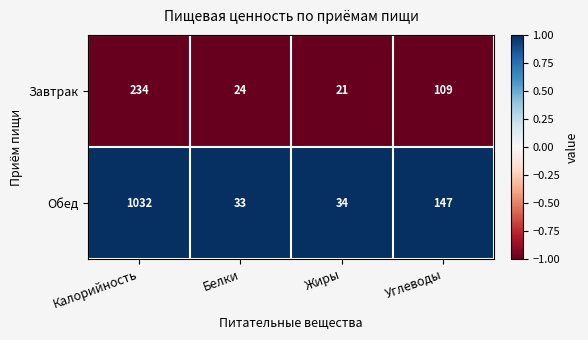

Reading right to left, list all the values displayed in this chart.

Завтрак: Углеводы=109	Жиры=21	Белки=24	Калорийность=234
Обед: Углеводы=147	Жиры=34	Белки=33	Калорийность=1032